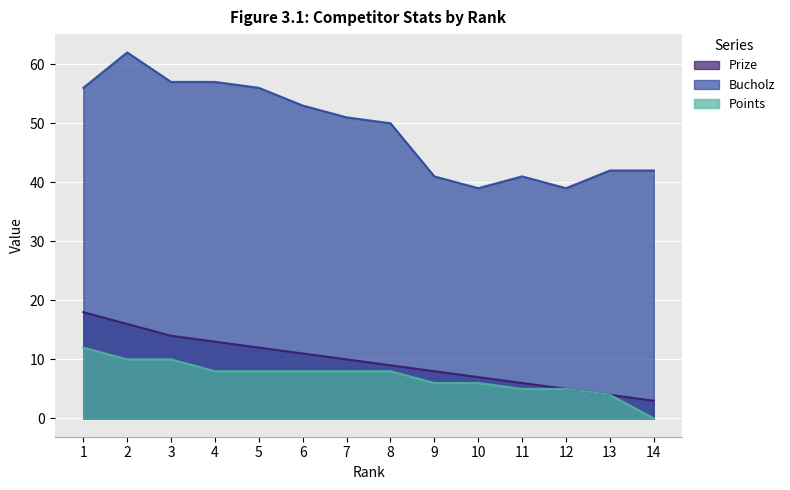

What is the total value across all series at 7?

69